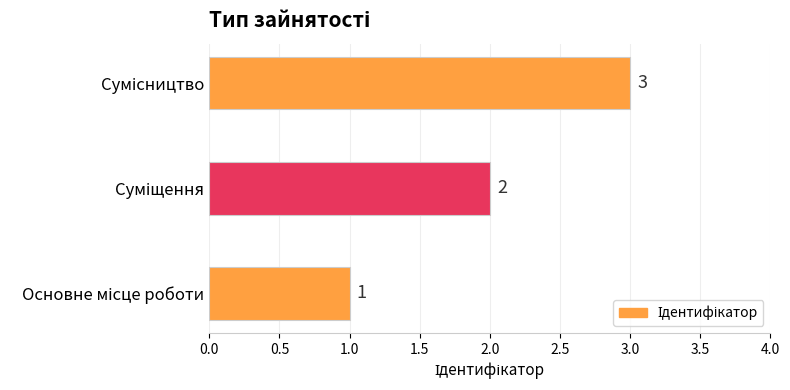

What is the greatest value displayed?

3